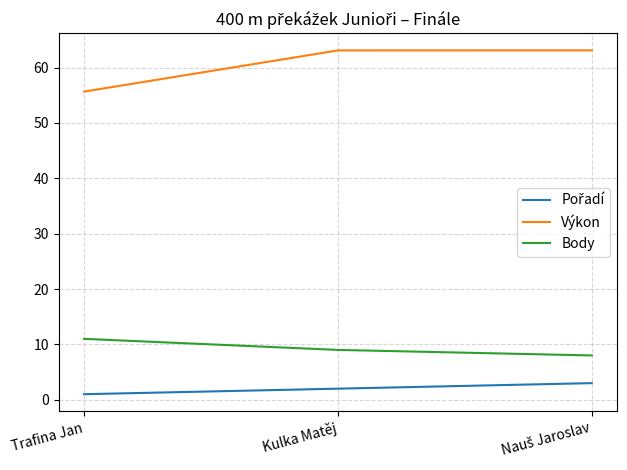

At which label does Výkon reach its minimum?

Trafina Jan